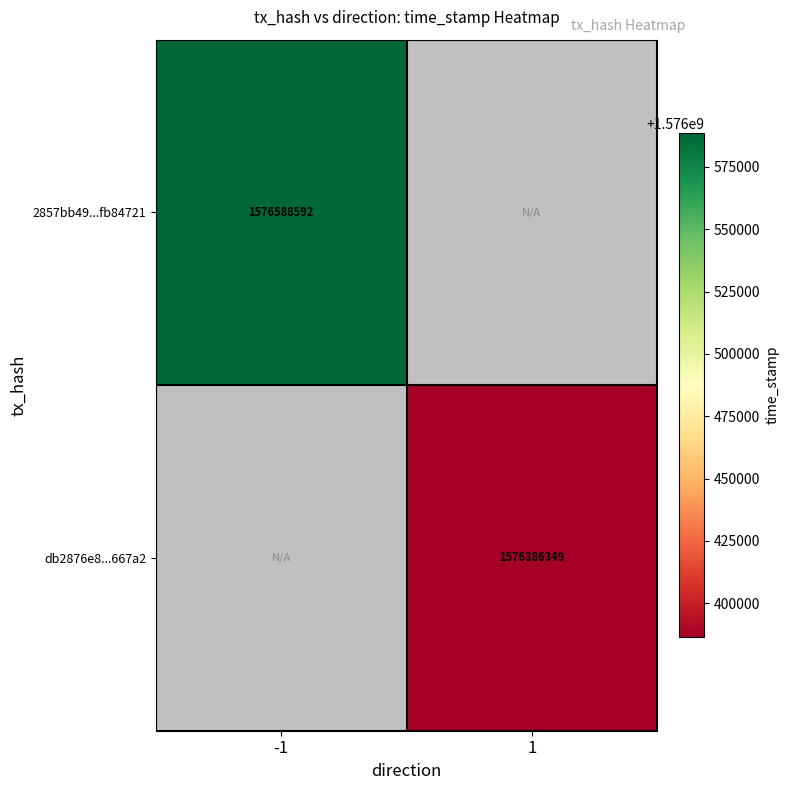

The 2857bb49...fb84721 series shows 1576588592 at -1. True or false?

True